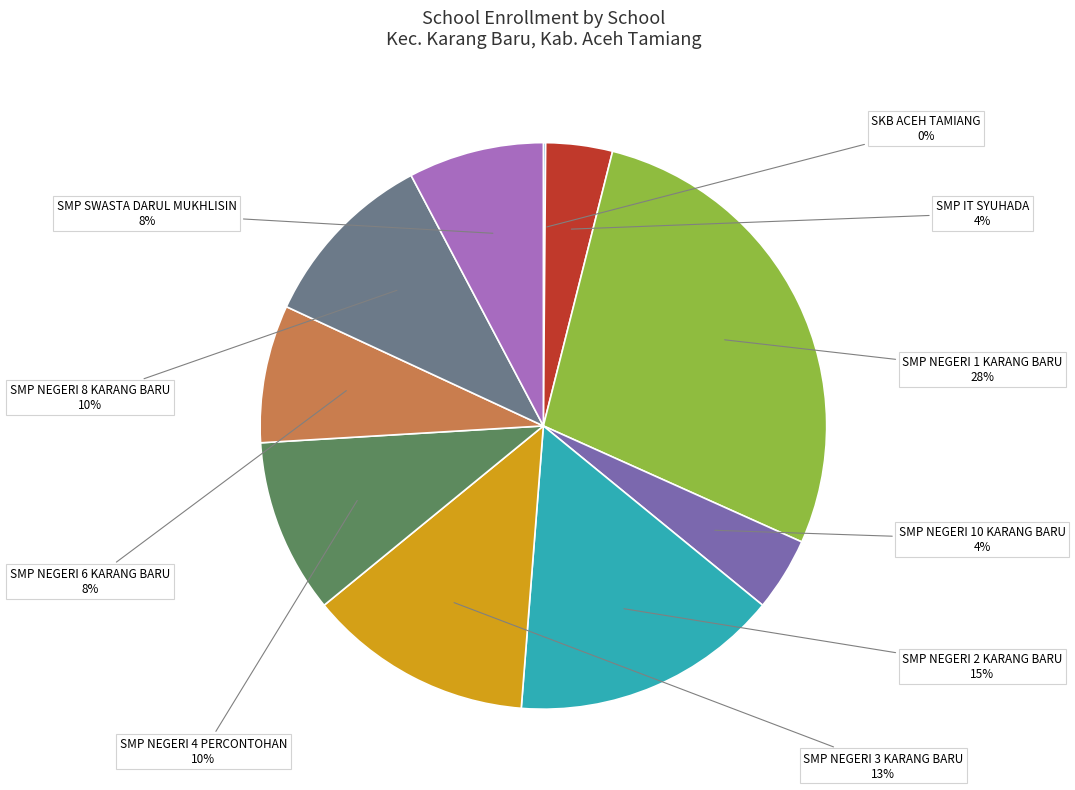

To the nearest percent, what is the average slice percentage?

10%